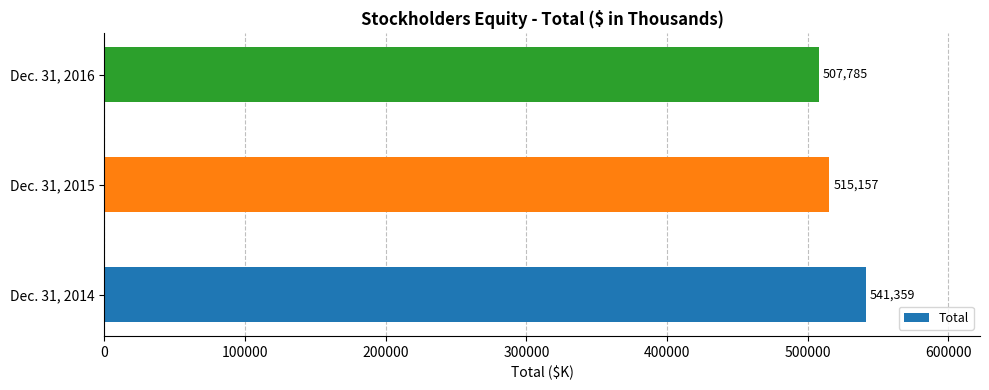

What is the greatest value displayed?

541359